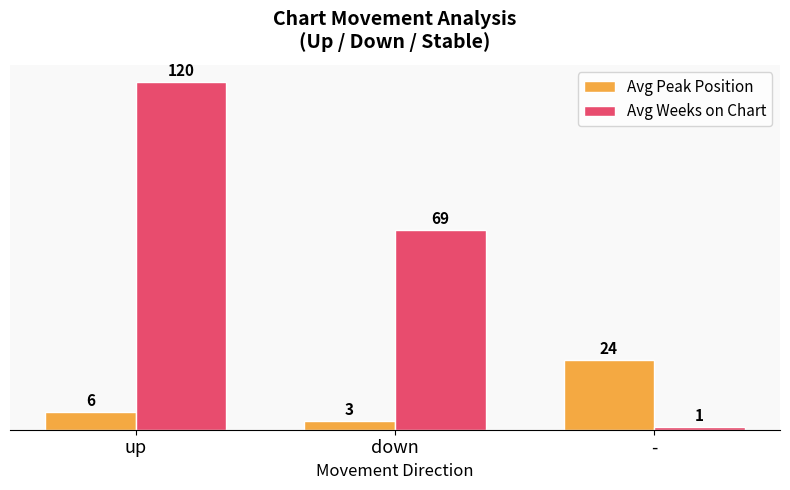

Count the number of categories in the chart.

3